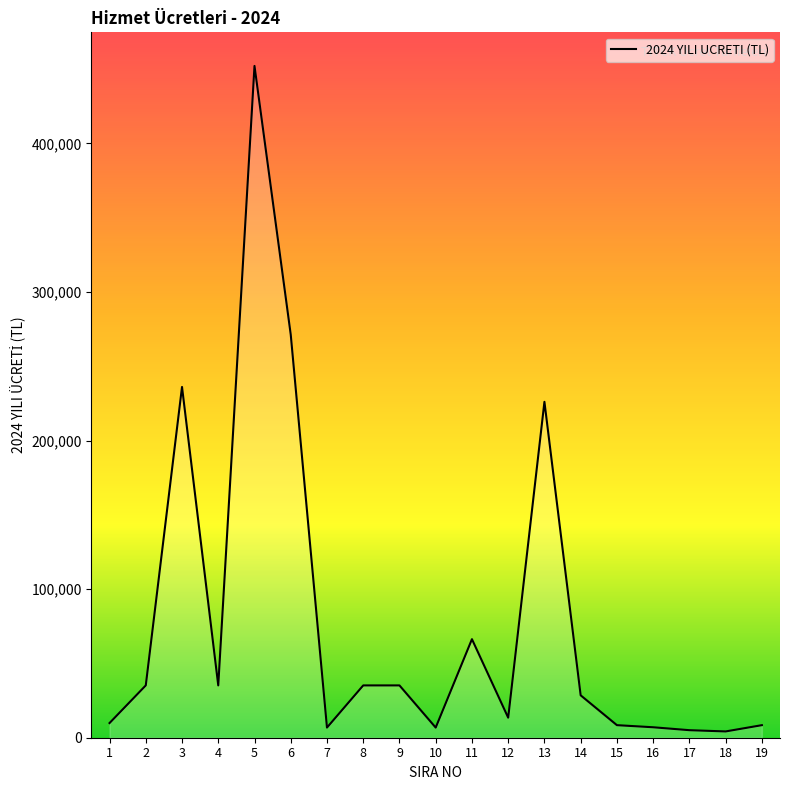

What is the sum of the values at 2 and 19?

43650.3